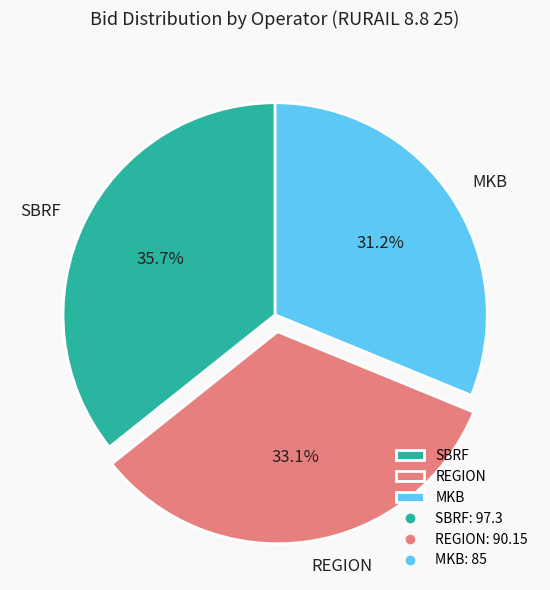

Does any single category account for the majority?

No